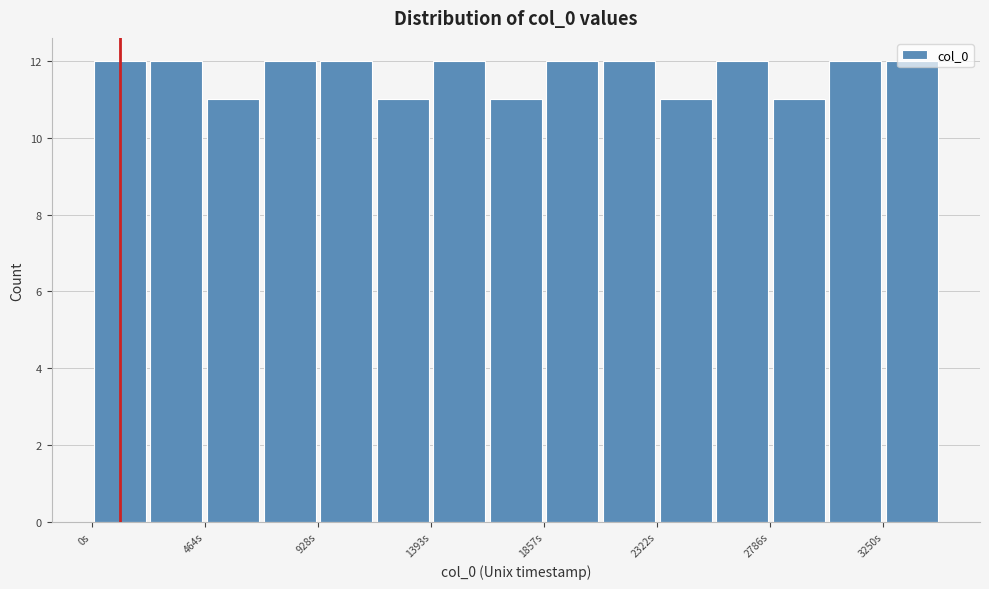

How tall is the bar that spans 1650 to 1850 on the x-axis? Neither the bar edges nor the heights are printed on the chart, so give them approximately, as read against the axes.

11